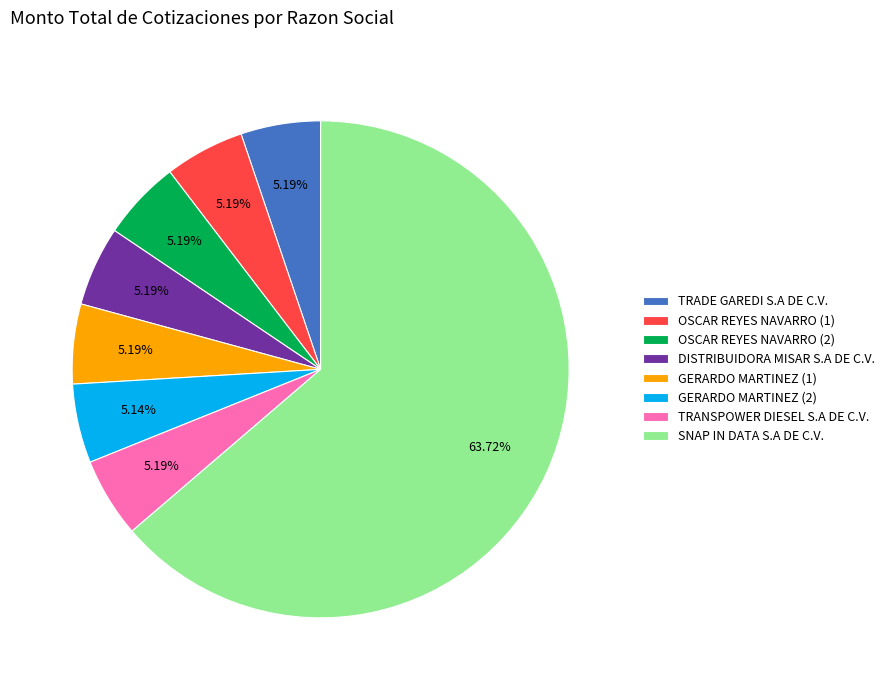

What is the ratio of the value at GERARDO MARTINEZ (2) to the value at DISTRIBUIDORA MISAR S.A DE C.V.?

1.0